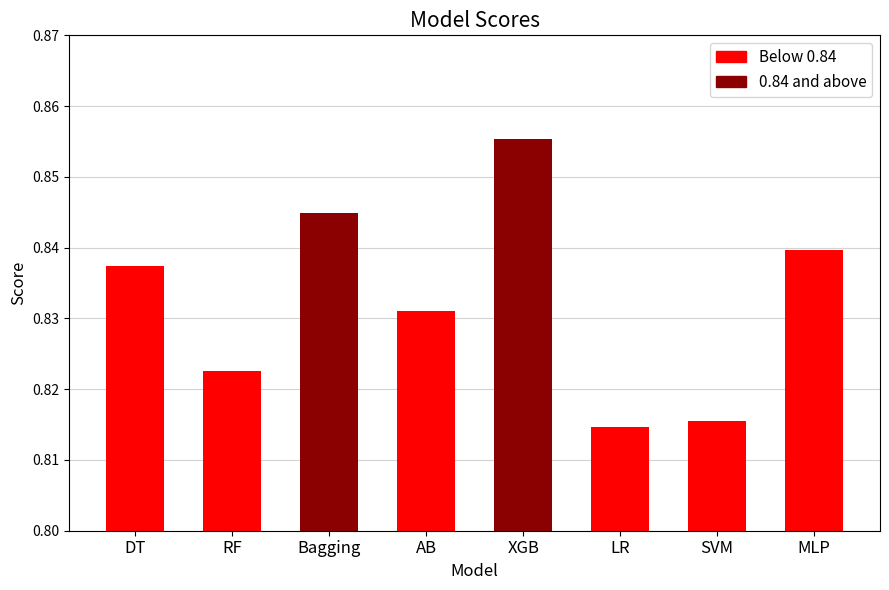

Which label corresponds to the smallest value in the chart?

LR